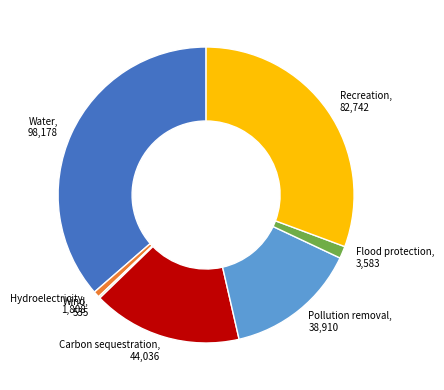

Which has a higher value, Hydroelectricity or Recreation?

Recreation